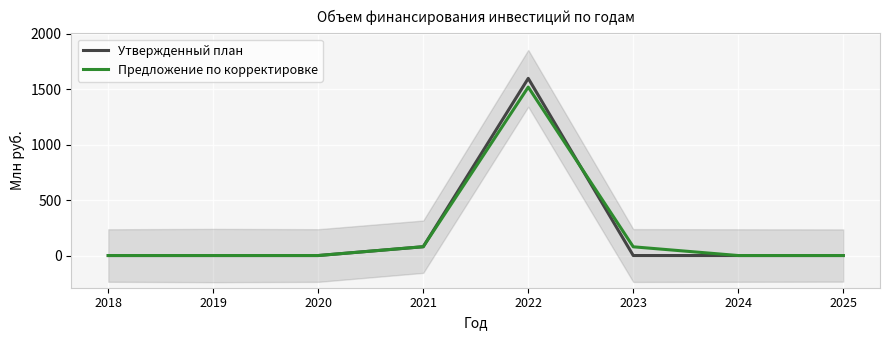

True or false: Утвержденный план has a value of 745.3 at 2025.

False